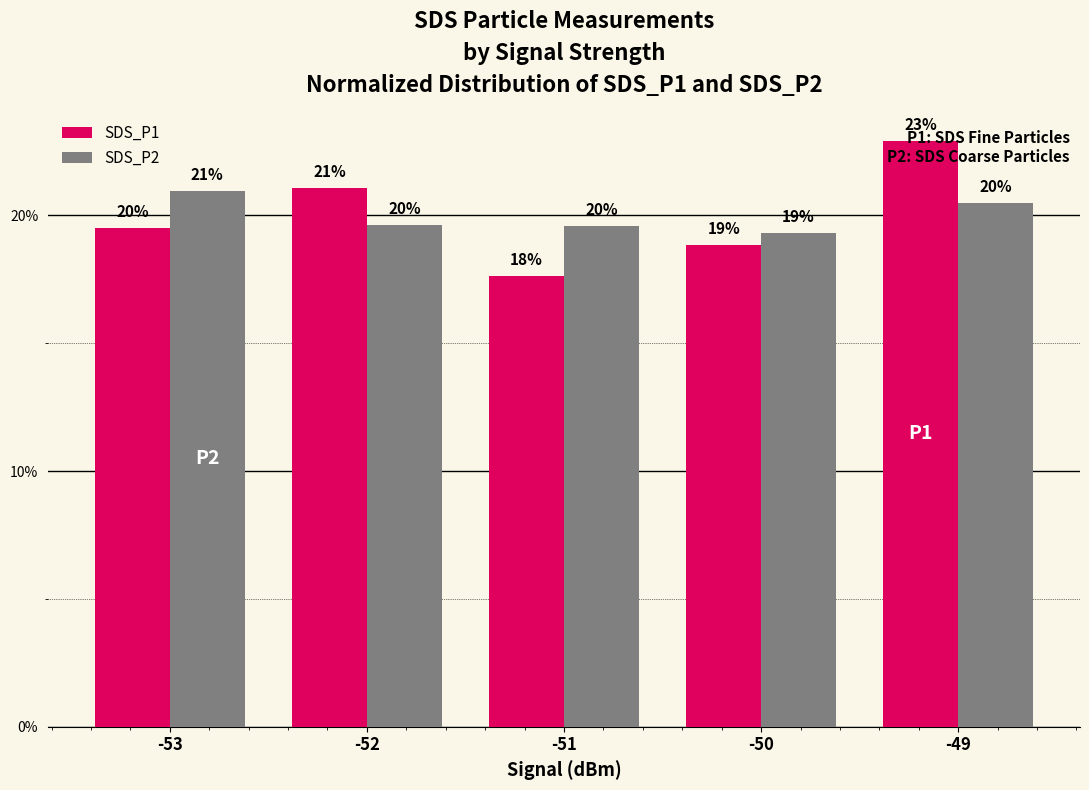

How many bars are there in total?

10